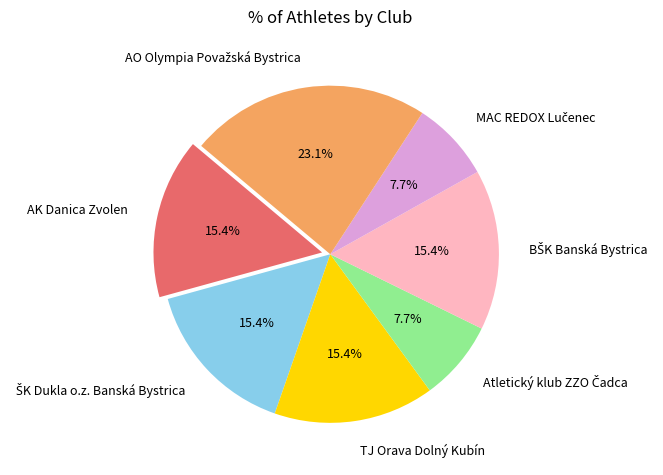

To the nearest percent, what is the average slice percentage?

14%